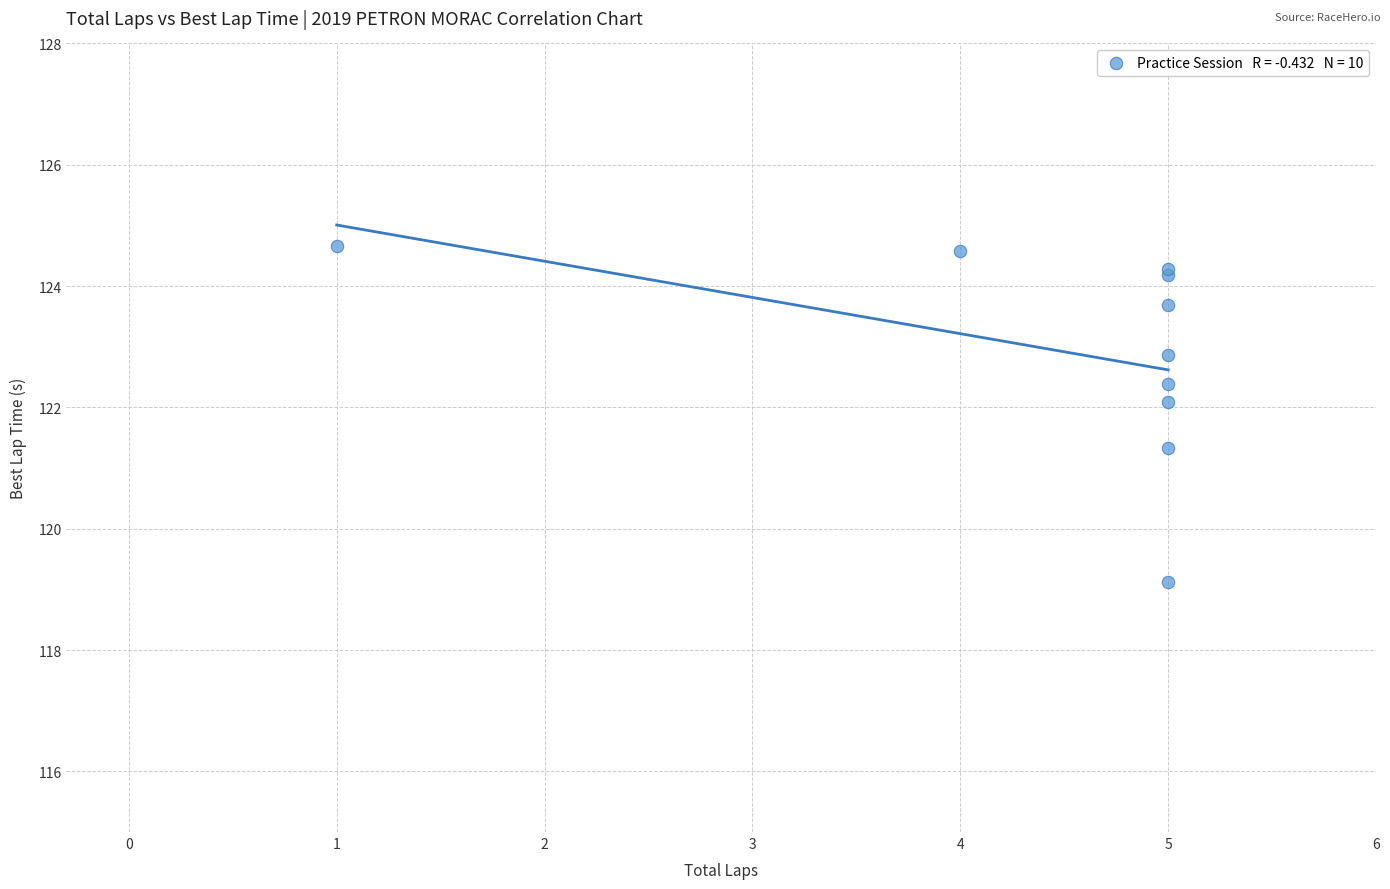

What Y value in the scatter plot is closest to 121?

121.3